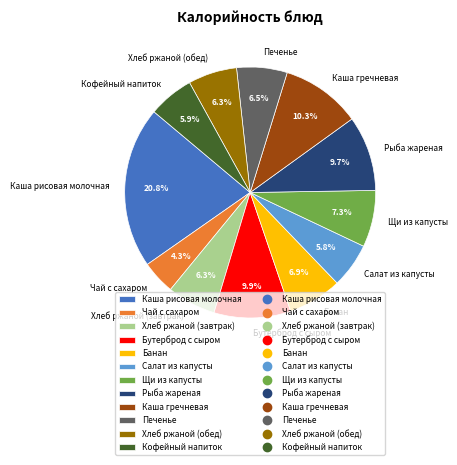

To the nearest percent, what percentage of the pie is Чай с сахаром?

4%